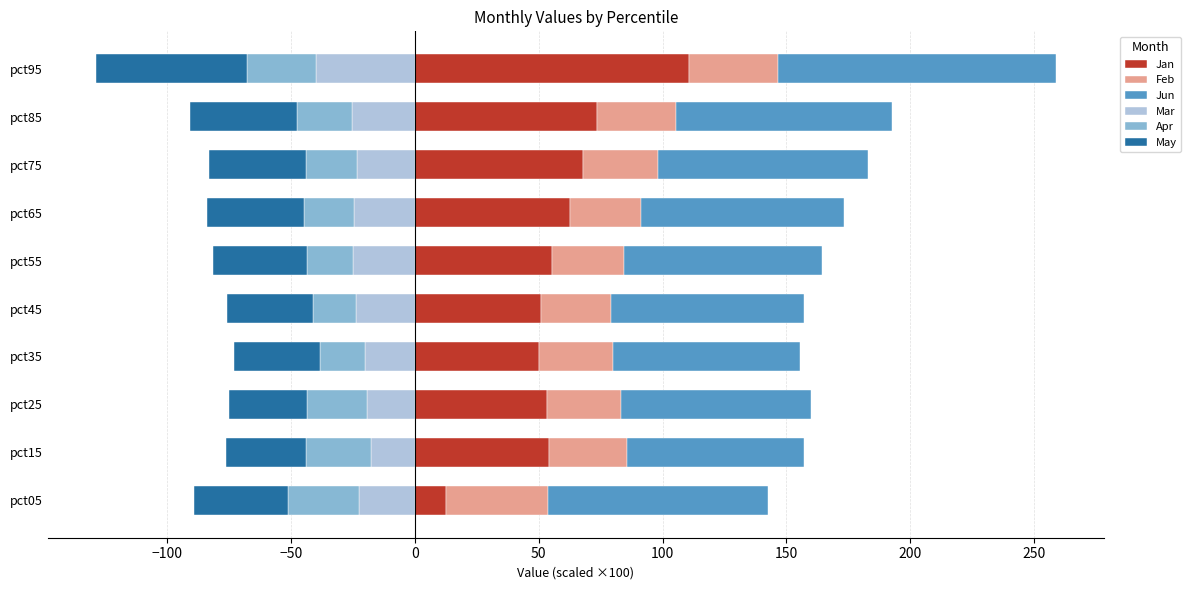

What is the difference between the maximum and second lowest values in the Feb series?

12.8